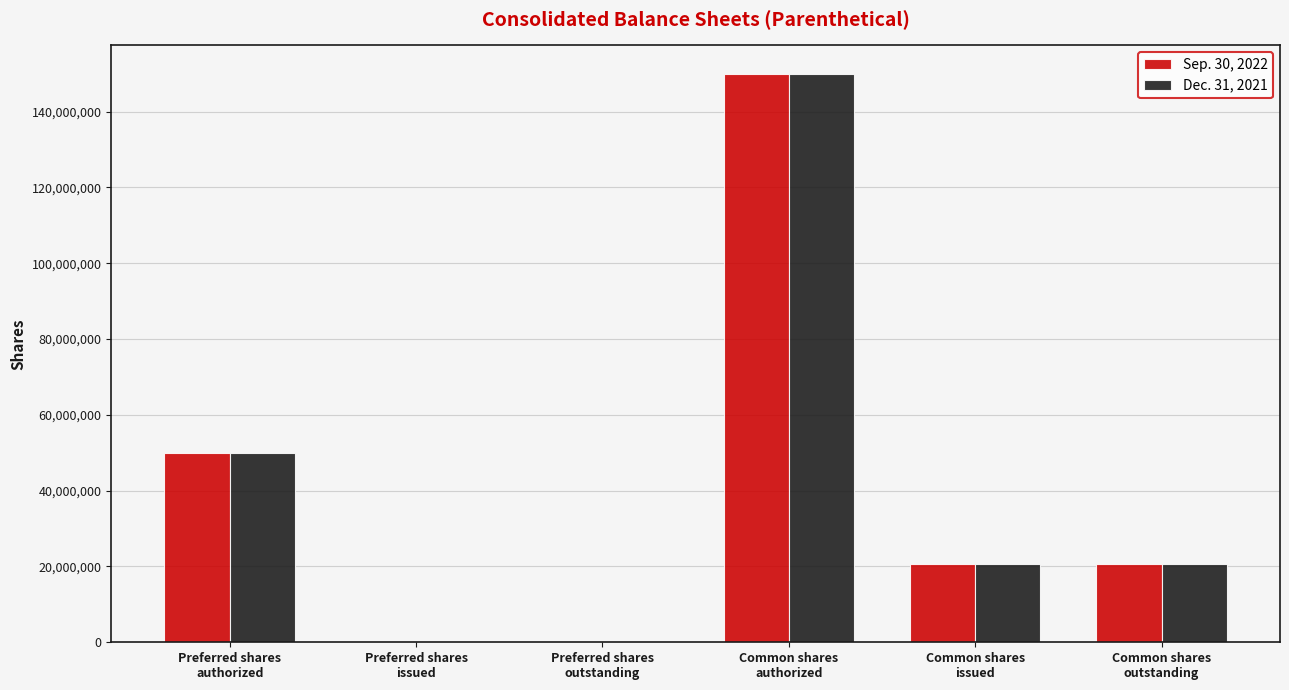

Are the bars grouped side by side (vs. stacked)?

Yes